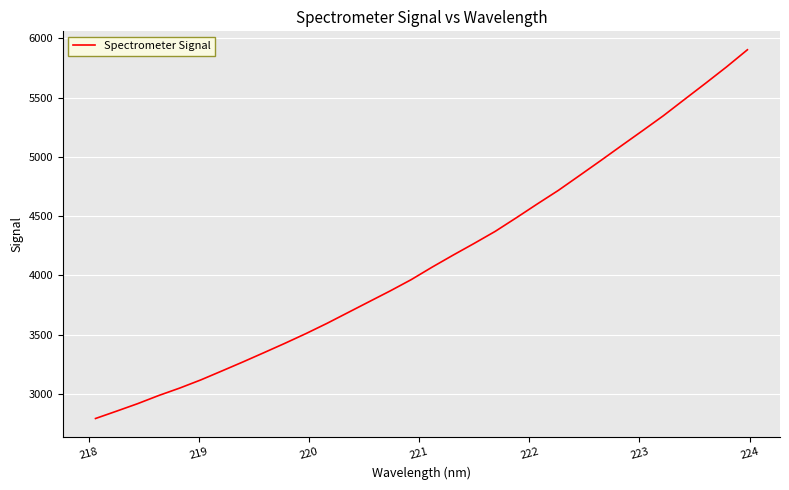

True or false: the data has more than 0 interior local peaks.

False